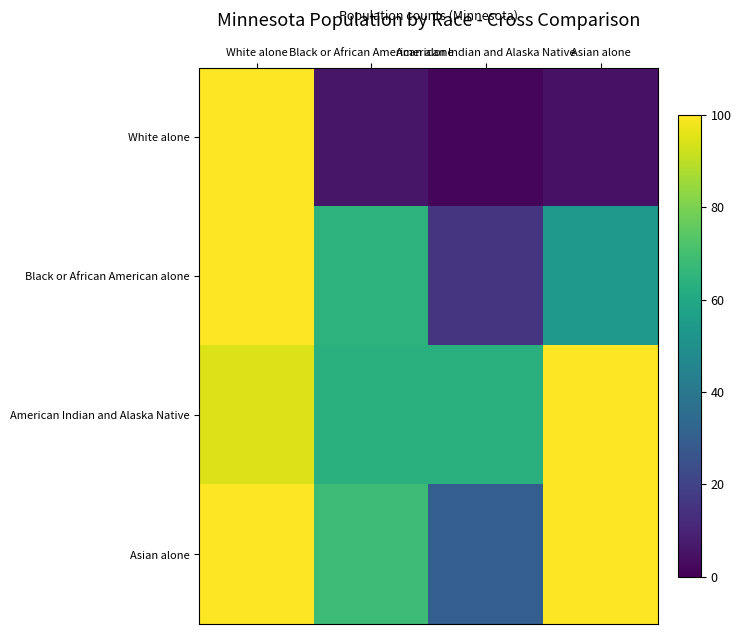

What is the smallest value displayed?

1.3